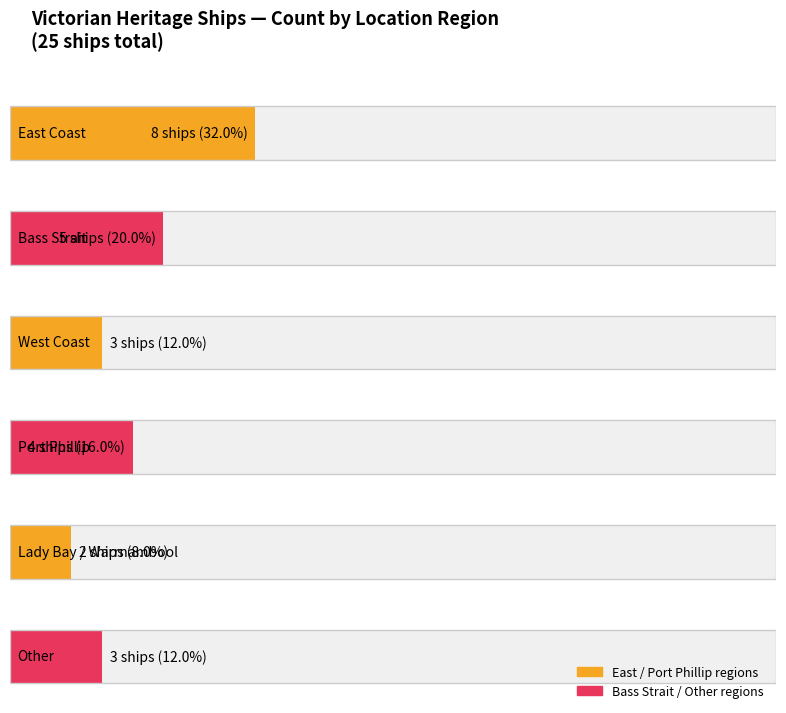

What is the change in value from Bass Strait to West Coast?

-2